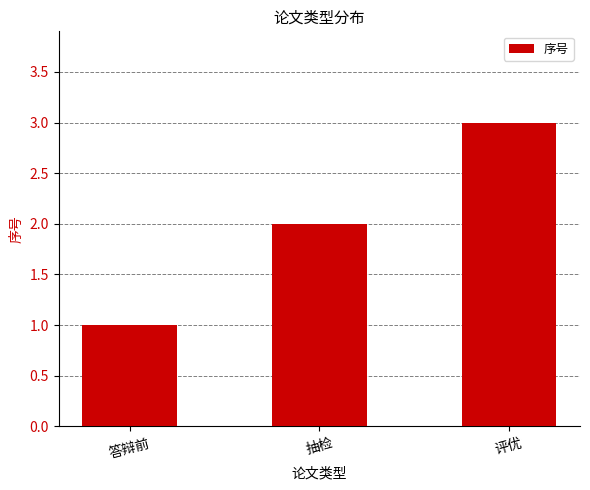

Rank the categories by value from lowest to highest.

答辩前, 抽检, 评优